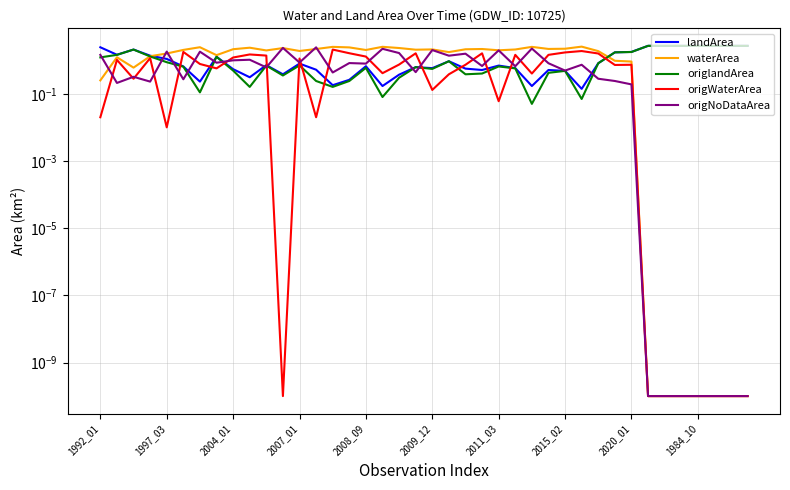

What is the label of the 11th point from the left?

10